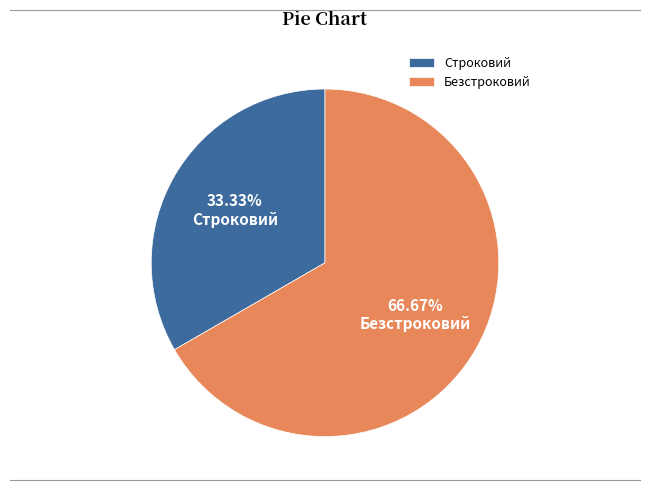

Which category accounts for the majority?

Безстроковий